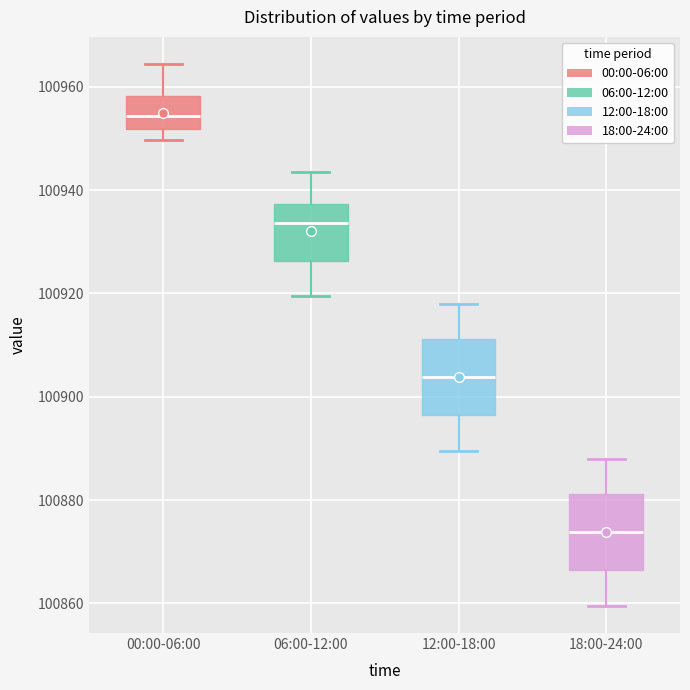

Reading left to right, transcribe this box plot: for each box, give where its median line is, the range the box spans, and where its two whiskers end, as read against the y-axis. The values are not printed on the chart, so give them approximately, as read against the axis.

00:00-06:00: median 100954, box 100952 to 100958, whiskers 100950 to 100964
06:00-12:00: median 100934, box 100926 to 100938, whiskers 100920 to 100944
12:00-18:00: median 100904, box 100896 to 100912, whiskers 100890 to 100918
18:00-24:00: median 100874, box 100866 to 100882, whiskers 100860 to 100888